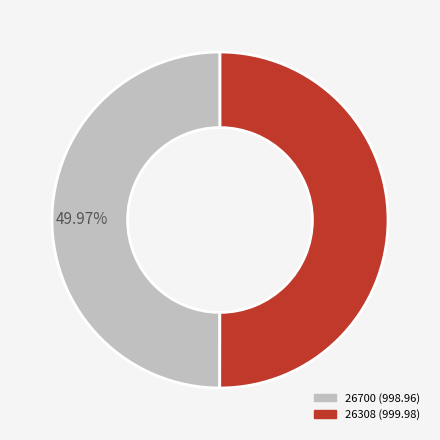

Approximately how many times larger is the value at 26700 compared to 26308?

1.0